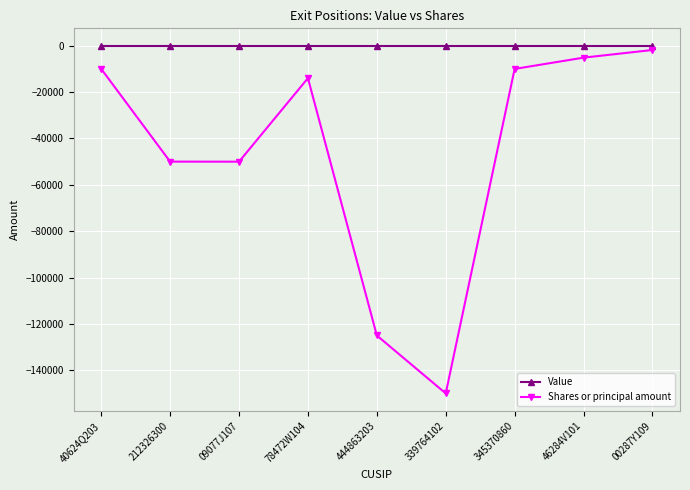

How many interior local valleys does the Shares or principal amount series have?

2